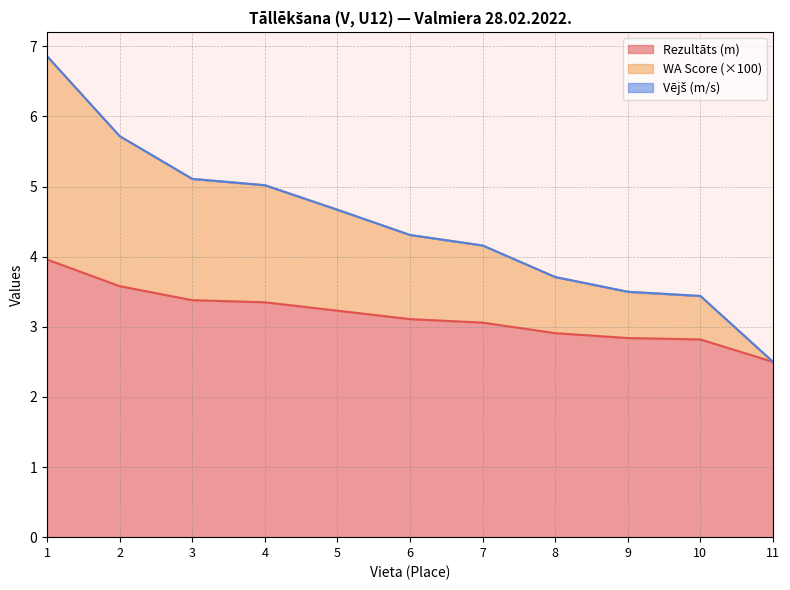

True or false: Rezultāts (m) has a value of 1.4 at 4.

False